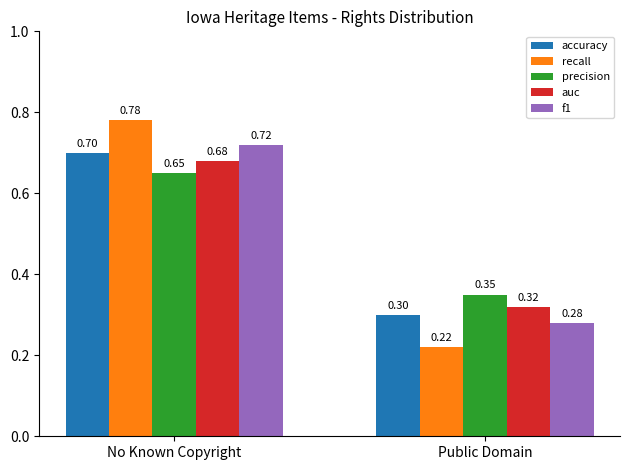

What position from the left is Public Domain?

2